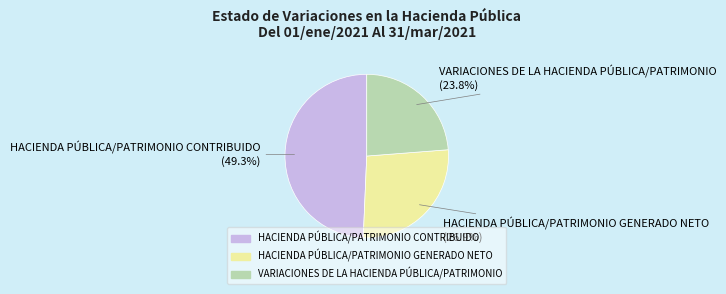

Does any single category account for the majority?

No